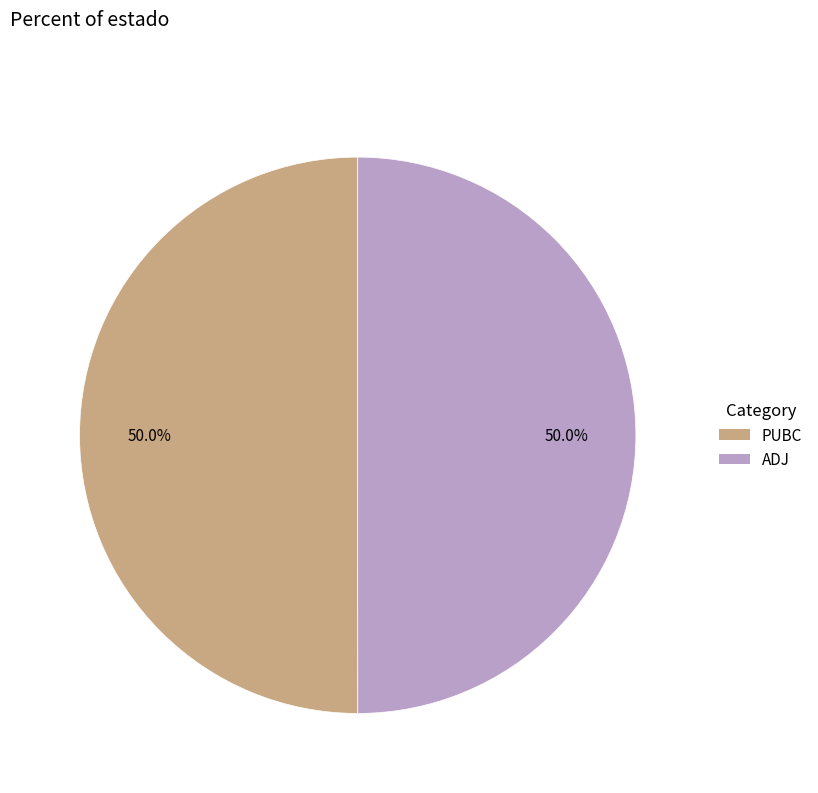

What is the ratio of the value at PUBC to the value at ADJ?

1.0